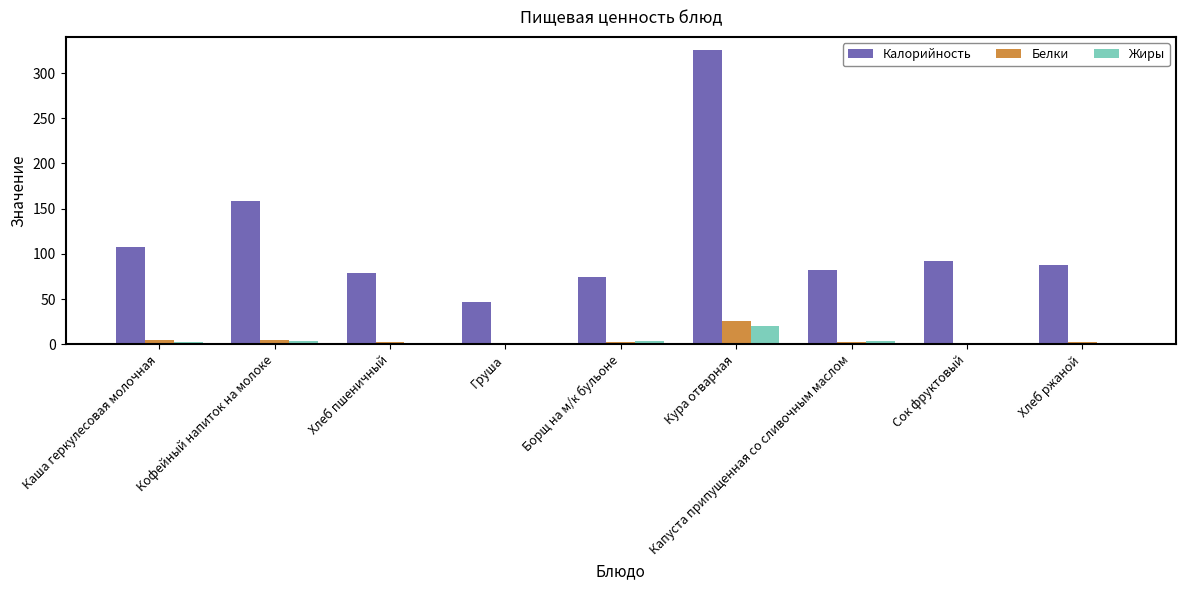

Which series changed the most between Каша геркулесовая молочная and Борщ на м/к бульоне?

Калорийность